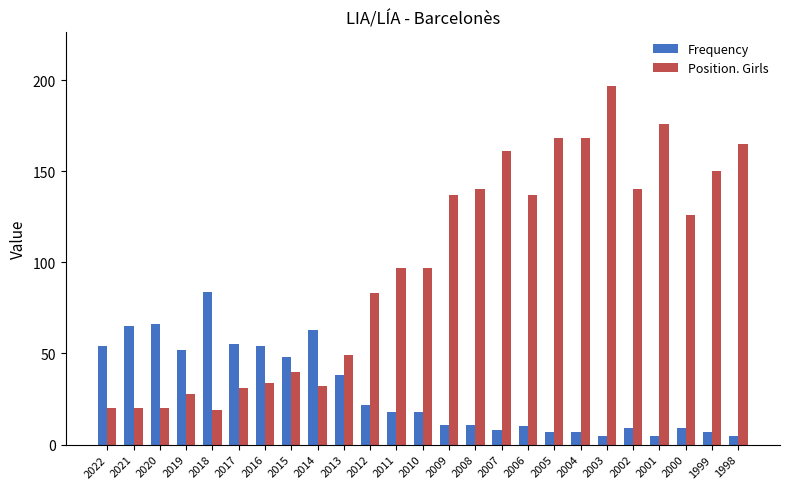

Reading right to left, extract all data points from this chart.

Frequency: 1998=5	1999=7	2000=9	2001=5	2002=9	2003=5	2004=7	2005=7	2006=10	2007=8	2008=11	2009=11	2010=18	2011=18	2012=22	2013=38	2014=63	2015=48	2016=54	2017=55	2018=84	2019=52	2020=66	2021=65	2022=54
Position. Girls: 1998=165	1999=150	2000=126	2001=176	2002=140	2003=197	2004=168	2005=168	2006=137	2007=161	2008=140	2009=137	2010=97	2011=97	2012=83	2013=49	2014=32	2015=40	2016=34	2017=31	2018=19	2019=28	2020=20	2021=20	2022=20